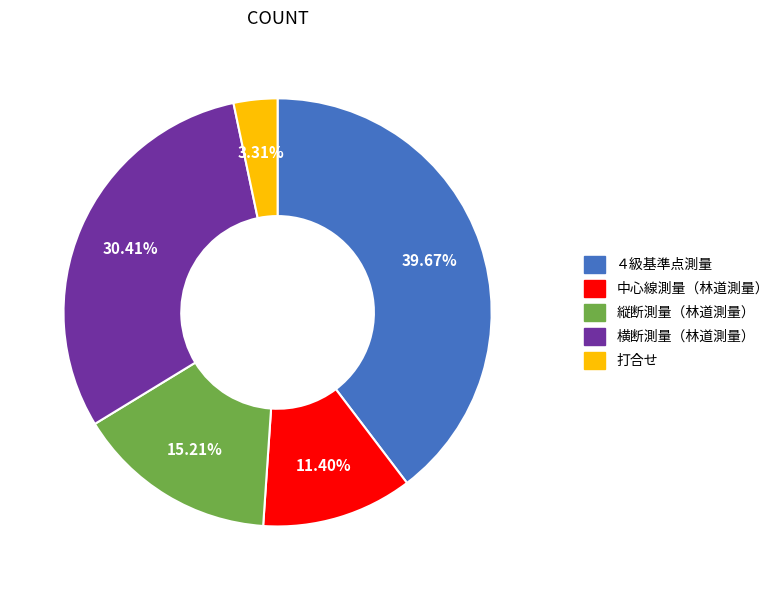

Does any single category account for the majority?

No